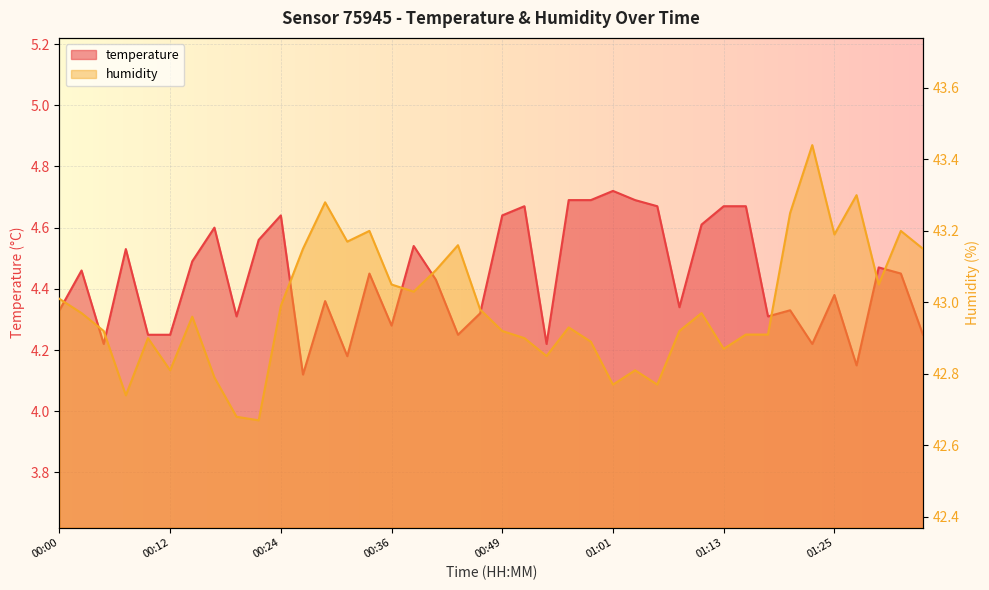

List the series in order of their overall mean, highest first.

humidity, temperature